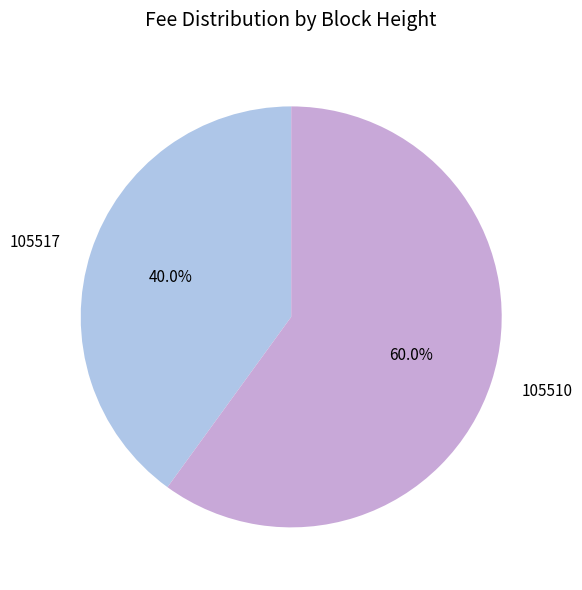

To the nearest percent, what portion does 105517 represent?

40%